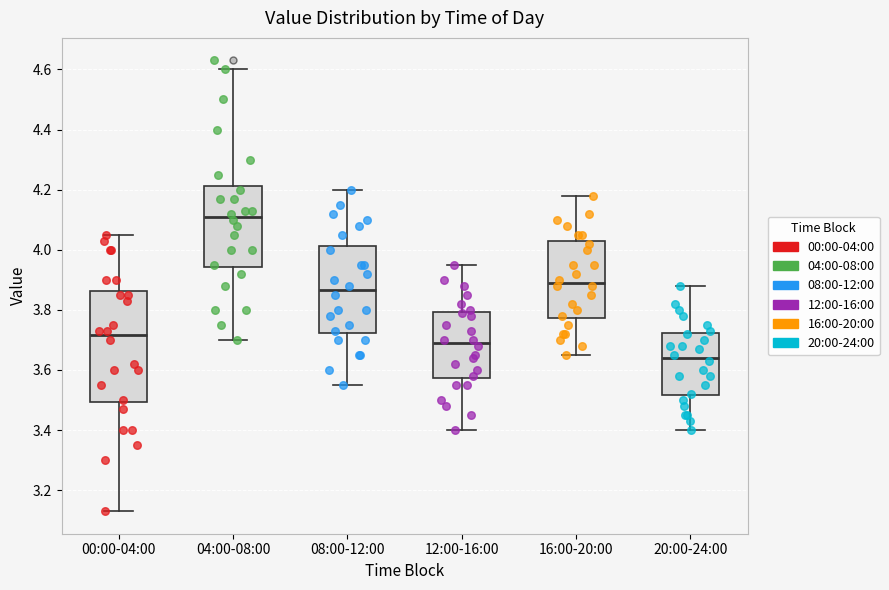

Comparing the boxes themselves (not the whiskers), which one is the tallest?

00:00-04:00